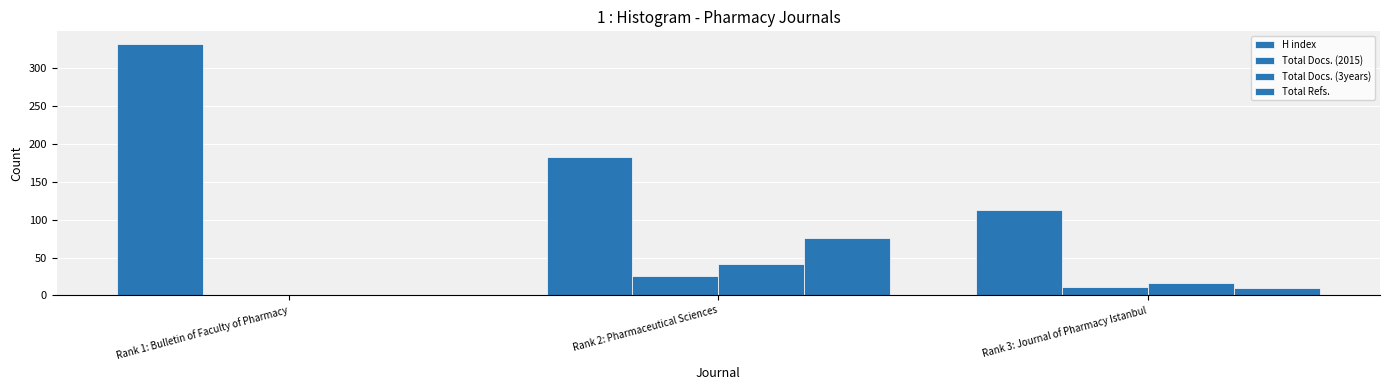

The H index series shows 183 at Rank 2: Pharmaceutical Sciences. True or false?

True